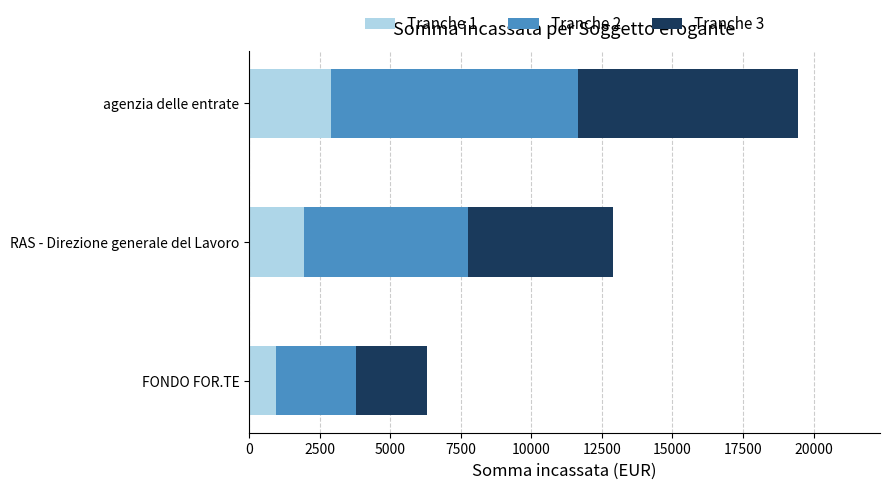

Which category has the lowest value in the Tranche 1 series?

FONDO FOR.TE